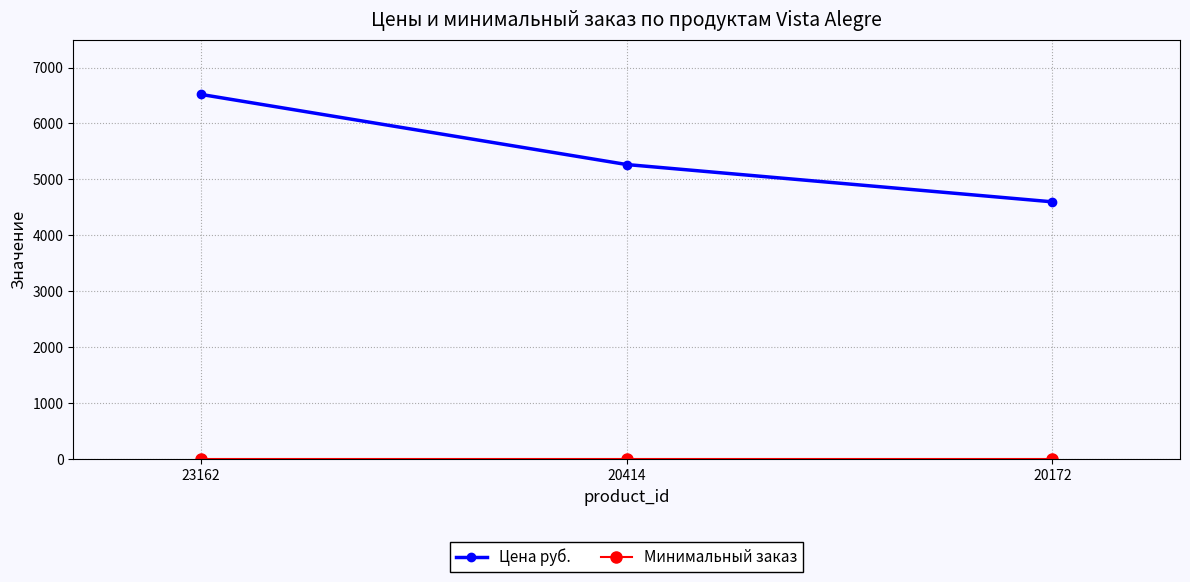

Rank the categories by Цена руб. value from highest to lowest.

23162, 20414, 20172